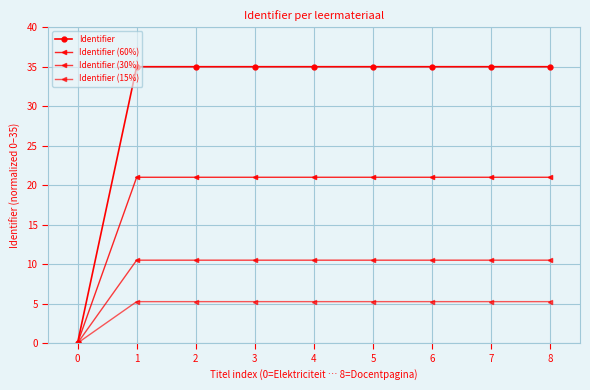

At which category does Identifier (30%) reach its first local valley?

3